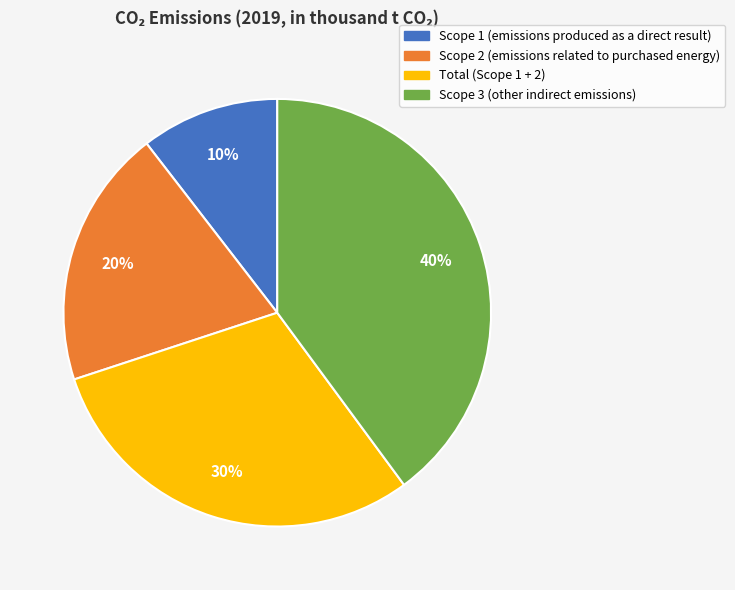

Is it true that Scope 3 (other indirect emissions) is 27% of the pie?

False